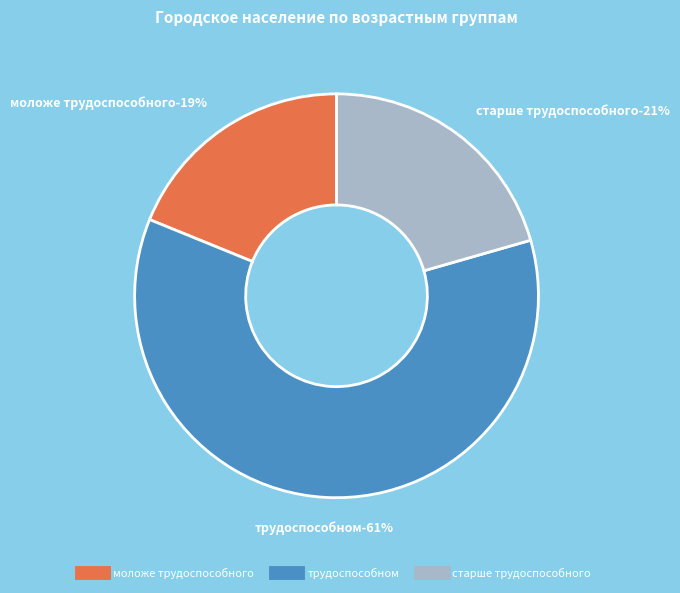

How many slices are in this pie chart?

3